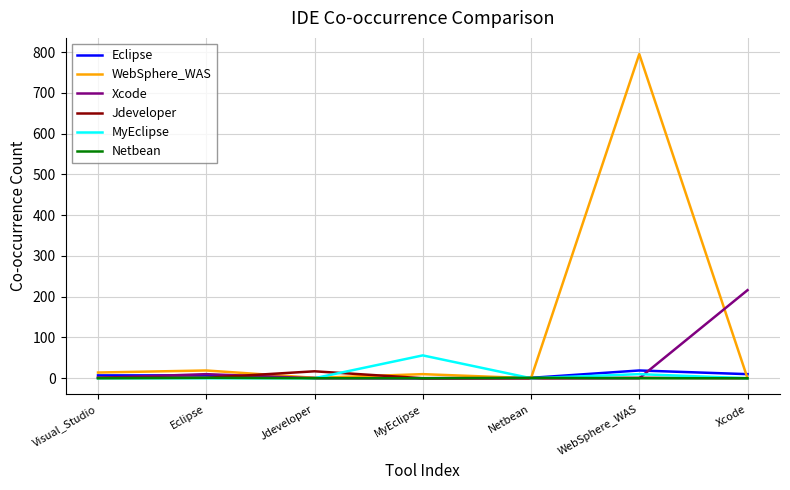

The Netbean series shows 0 at WebSphere_WAS. True or false?

True